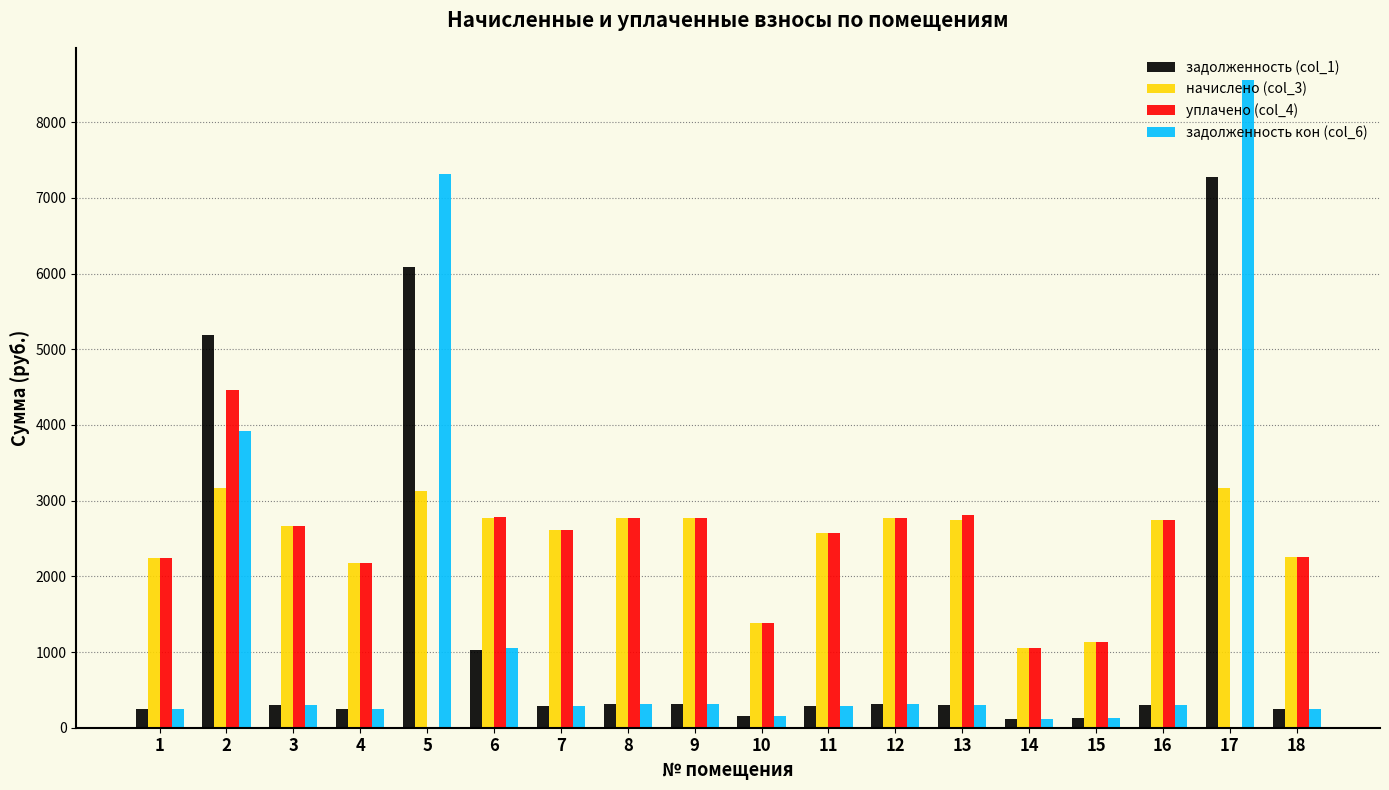

Between 3 and 6, which series saw the biggest shift?

задолженность кон (col_6)